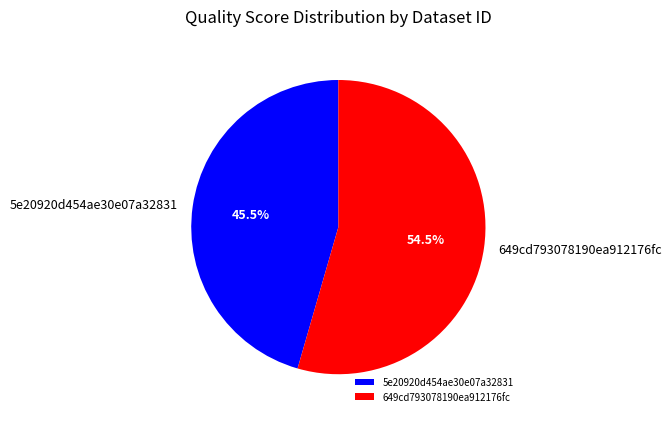

Rank the categories by value from lowest to highest.

5e20920d454ae30e07a32831, 649cd793078190ea912176fc